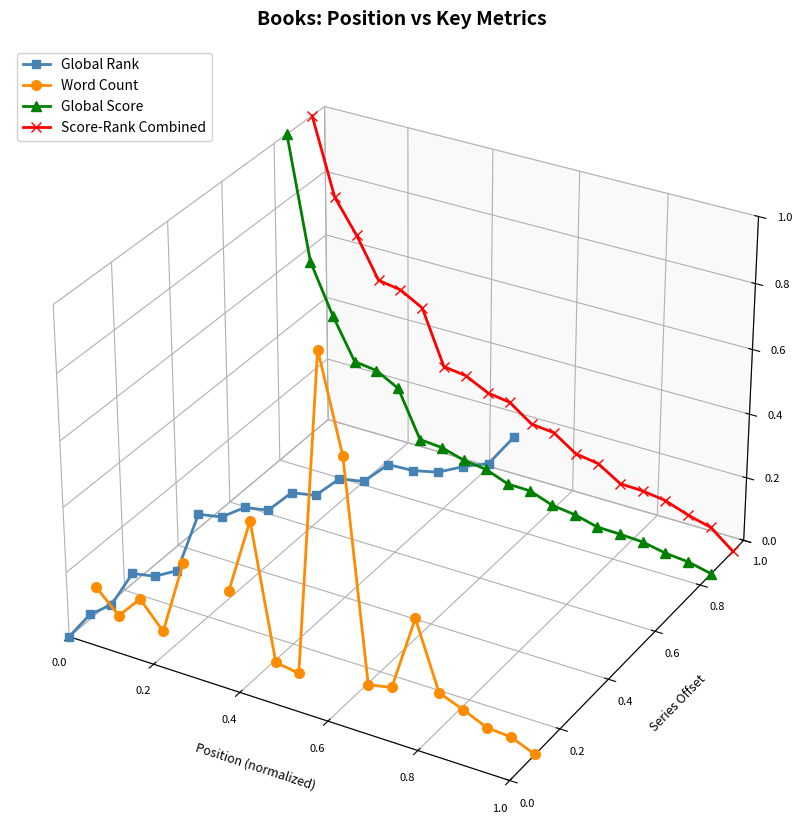

At which category does Global Rank reach its first local valley?

0.8